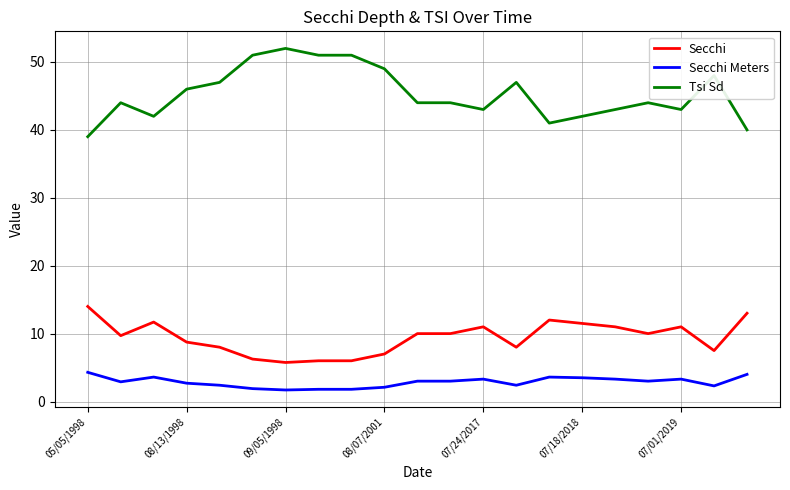

Rank the series by their maximum value, from lowest to highest.

Secchi Meters, Secchi, Tsi Sd